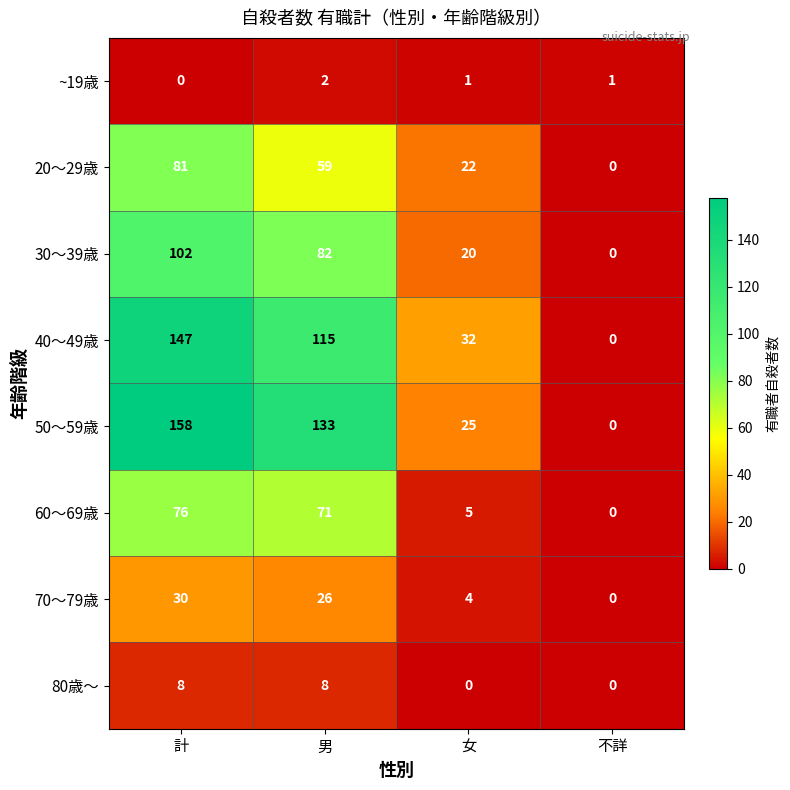

Rank the categories by 50～59歳 value from lowest to highest.

不詳, 女, 男, 計